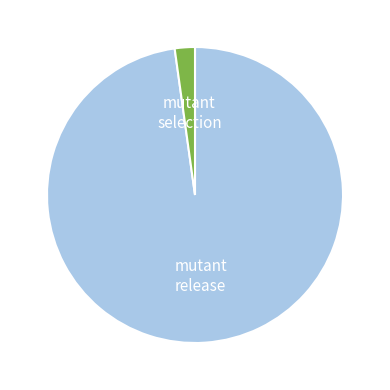

Is there any slice that represents more than half of the pie?

Yes